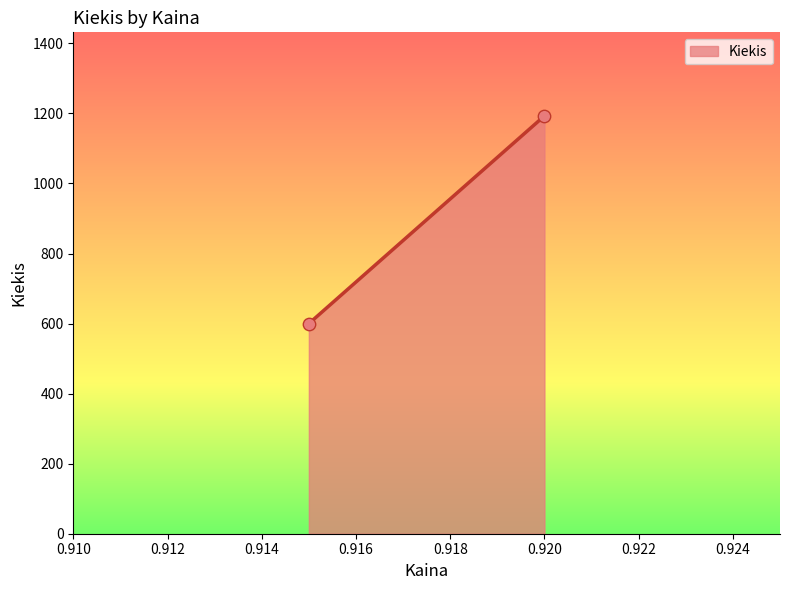

What is the range of Y values (max minus min)?

593